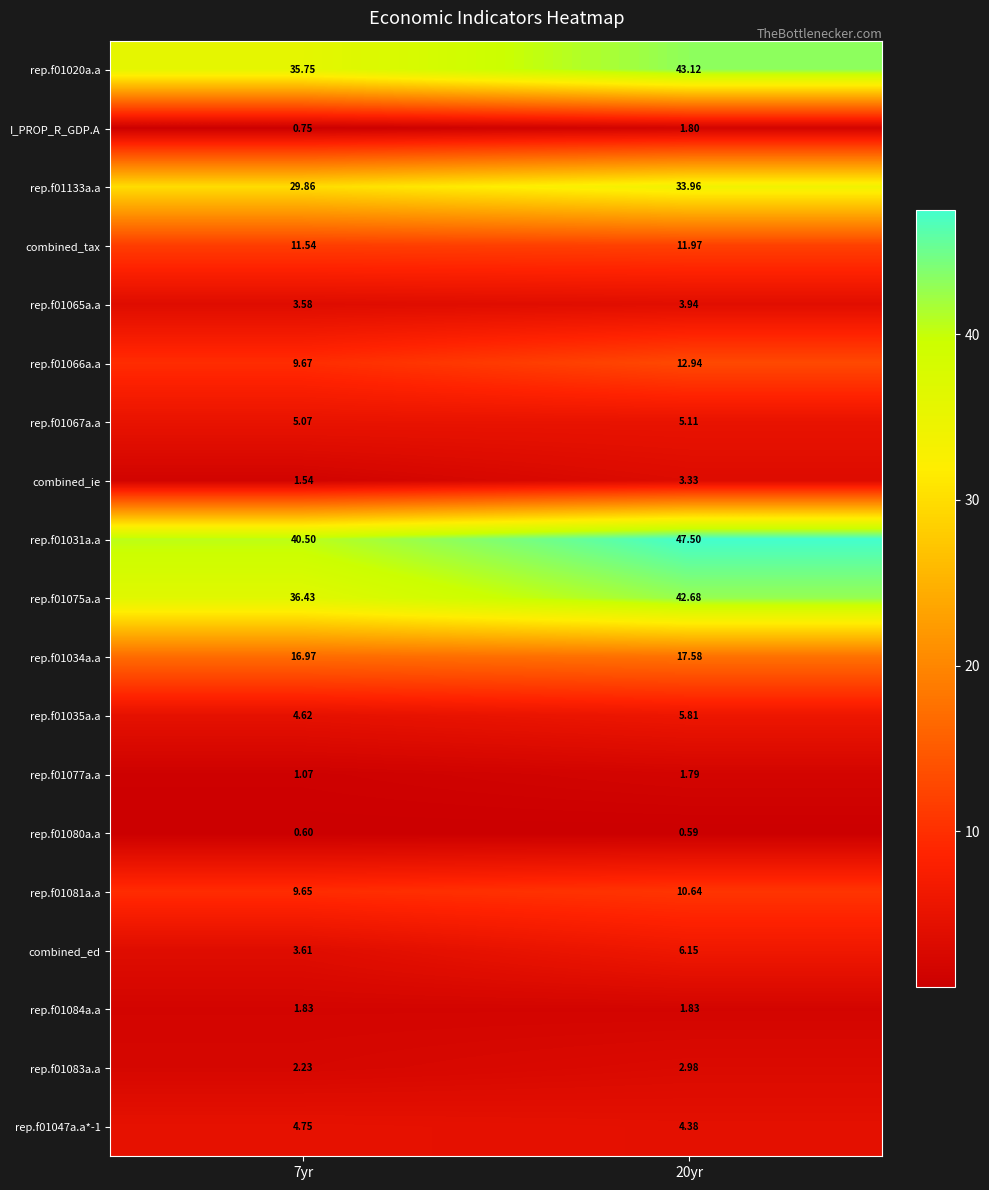

What is the total value across all series at 20yr?

258.1